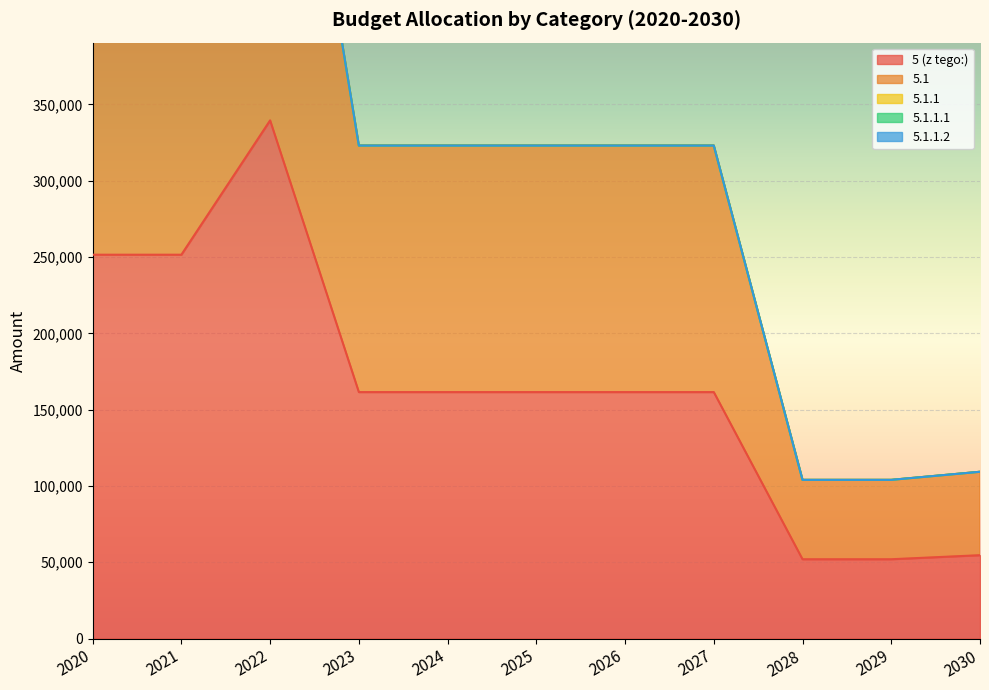

At which label is 5.1 closest to 195750?

2023